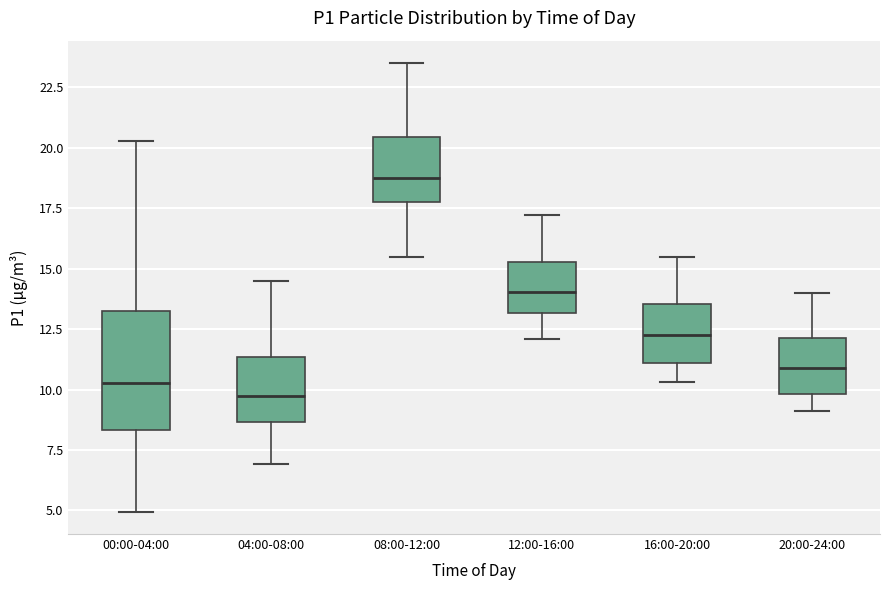

Reading left to right, transcribe this box plot: for each box, give where its median line is, the range the box spans, and where its two whiskers end, as read against the y-axis. The values are not printed on the chart, so give them approximately, as read against the axis.

00:00-04:00: median 10.5, box 8.5 to 13.0, whiskers 5.0 to 20.5
04:00-08:00: median 10.0, box 8.5 to 11.5, whiskers 7.0 to 14.5
08:00-12:00: median 19.0, box 18.0 to 20.5, whiskers 15.5 to 23.5
12:00-16:00: median 14.0, box 13.0 to 15.5, whiskers 12.0 to 17.0
16:00-20:00: median 12.5, box 11.0 to 13.5, whiskers 10.5 to 15.5
20:00-24:00: median 11.0, box 10.0 to 12.0, whiskers 9.0 to 14.0